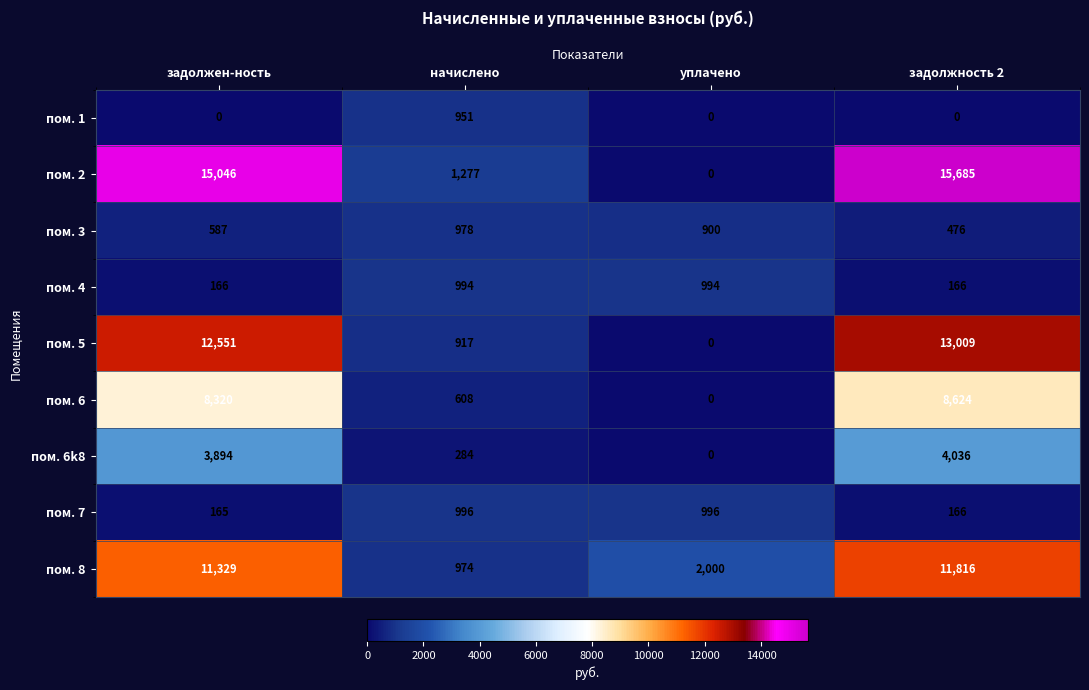

Which series changed the most between уплачено and задолжность 2?

пом. 2